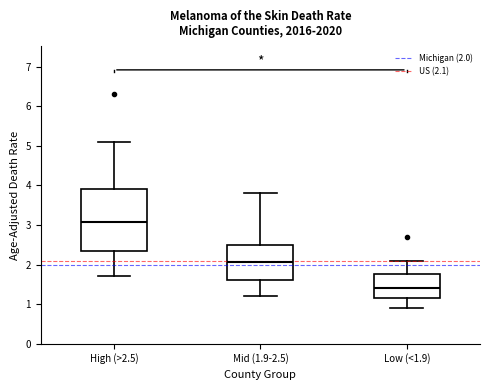

Where is the upper edge of the box for Mid (1.9-2.5) on the y-axis? The values are not printed on the chart, so give them approximately, as read against the axis.

2.5